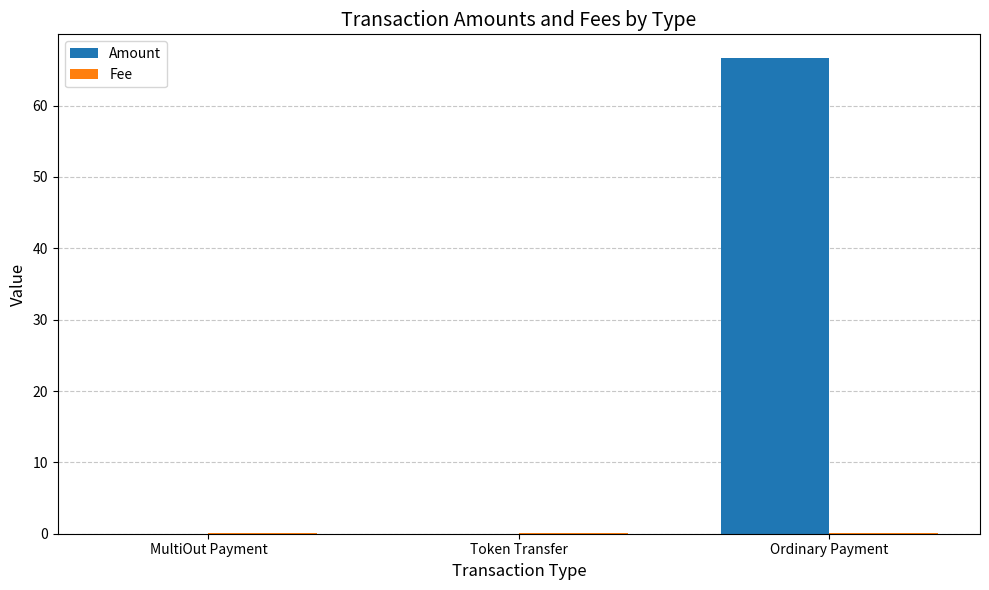

Is it true that Amount equals 116.8 at Ordinary Payment?

False